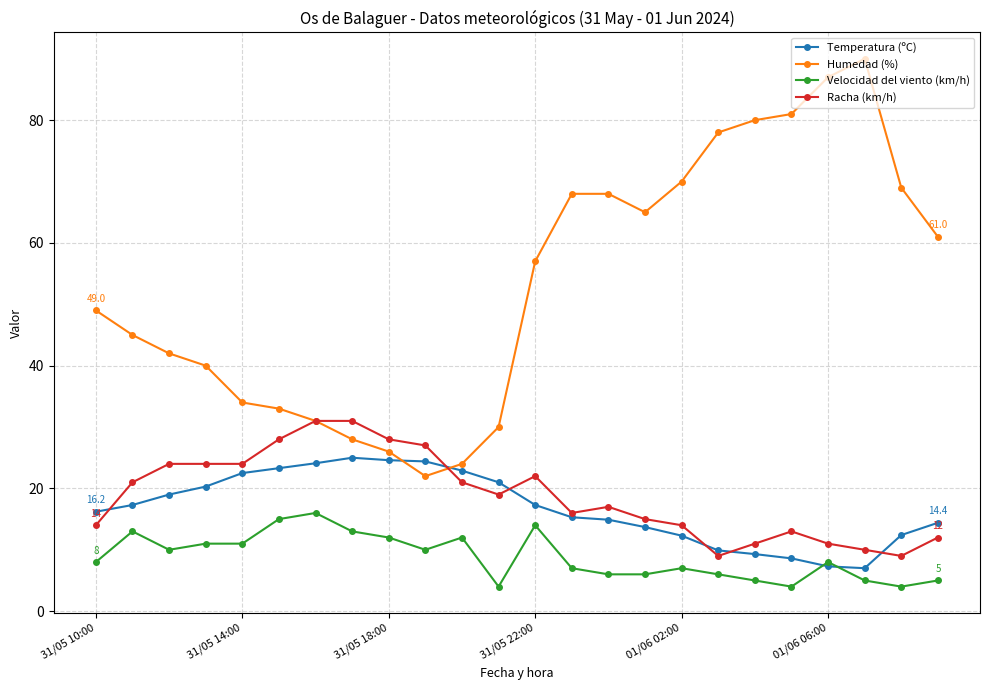

True or false: Velocidad del viento (km/h) and Racha (km/h) cross at least once.

False